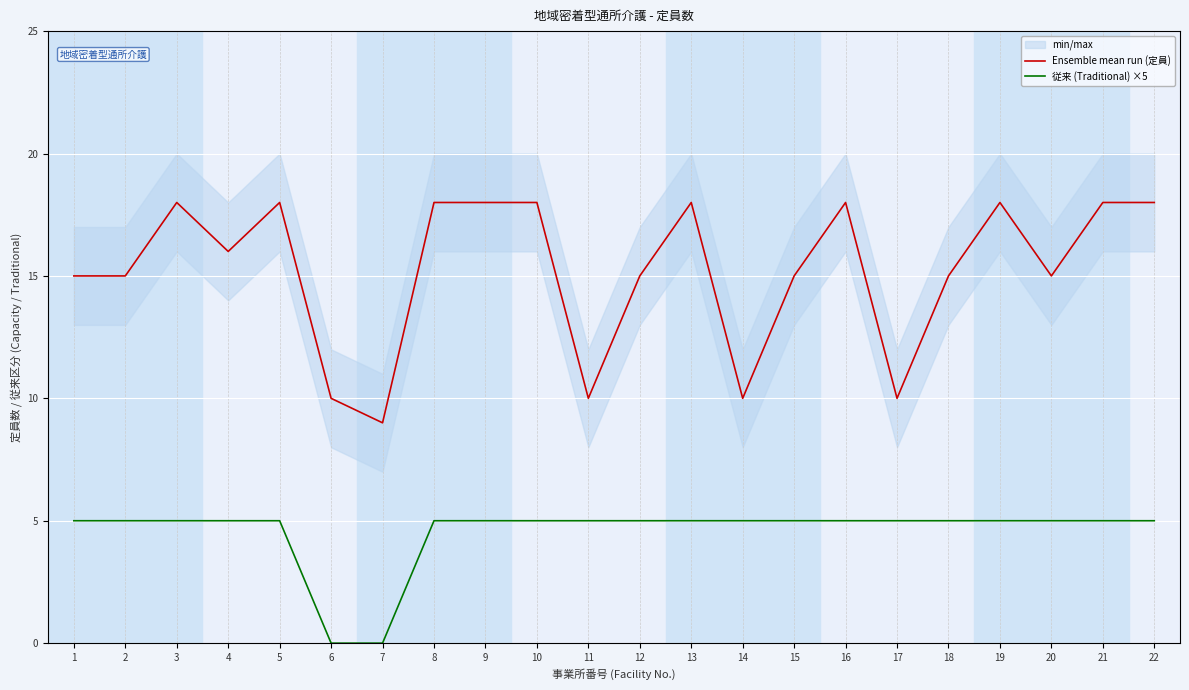

Rank the series by their maximum value, from lowest to highest.

従来 (Traditional) ×5, Ensemble mean run (定員)